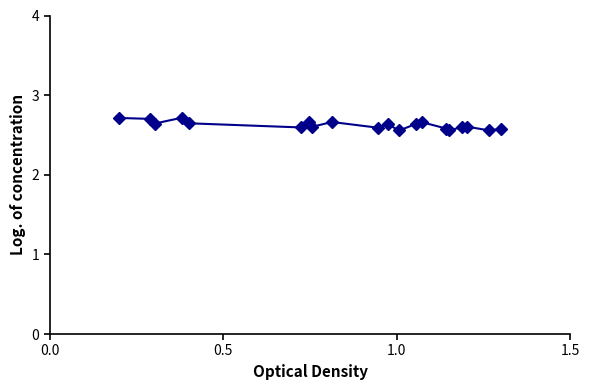

What is the sum of all values?

52.5